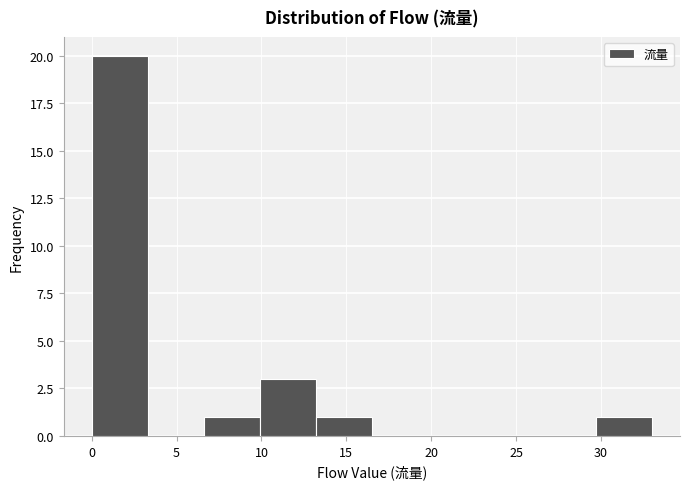

Over which range of the x-axis is the bar tallest?

0.0 to 3.3